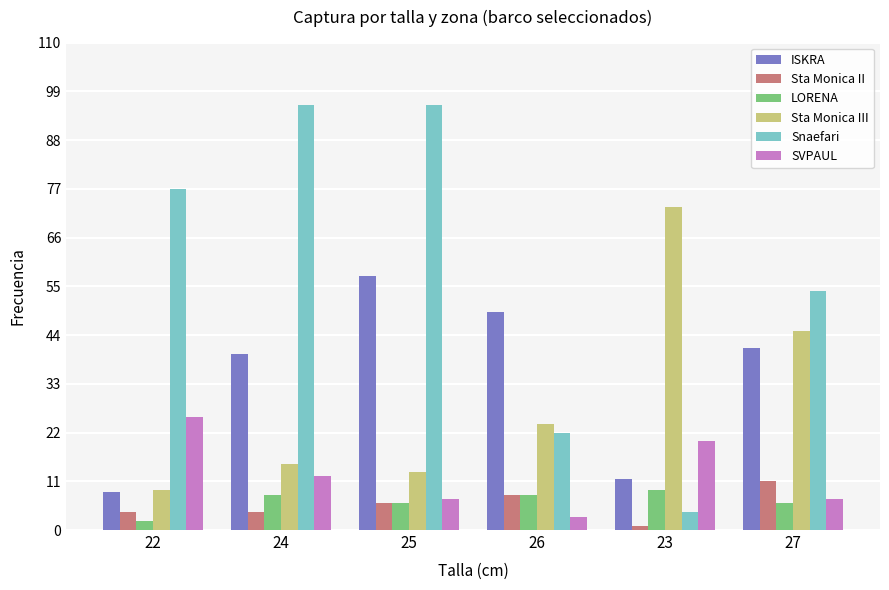

What is the sum of all Snaefari values?

349.0